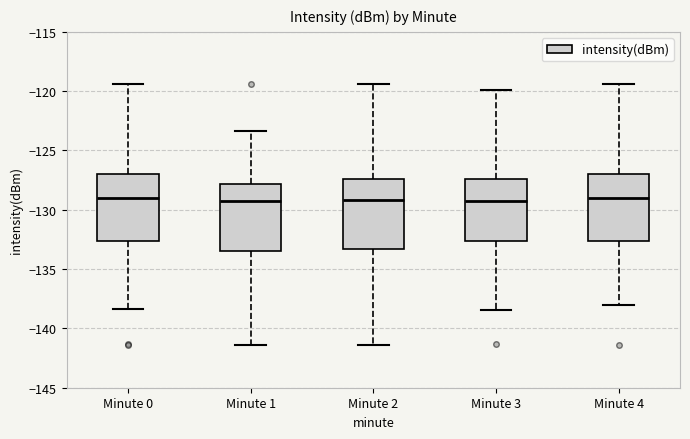

Reading left to right, transcribe this box plot: for each box, give where its median line is, the range the box spans, and where its two whiskers end, as read against the y-axis. The values are not printed on the chart, so give them approximately, as read against the axis.

Minute 0: median -129.0, box -132.5 to -127.0, whiskers -138.5 to -119.5
Minute 1: median -129.5, box -133.5 to -128.0, whiskers -141.5 to -123.5
Minute 2: median -129.0, box -133.5 to -127.5, whiskers -141.5 to -119.5
Minute 3: median -129.0, box -132.5 to -127.5, whiskers -138.5 to -120.0
Minute 4: median -129.0, box -132.5 to -127.0, whiskers -138.0 to -119.5